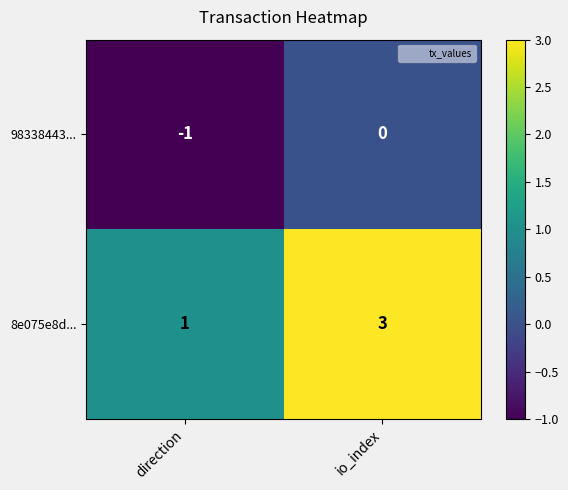

The value of 8e075e8d... at io_index is 3. True or false?

True